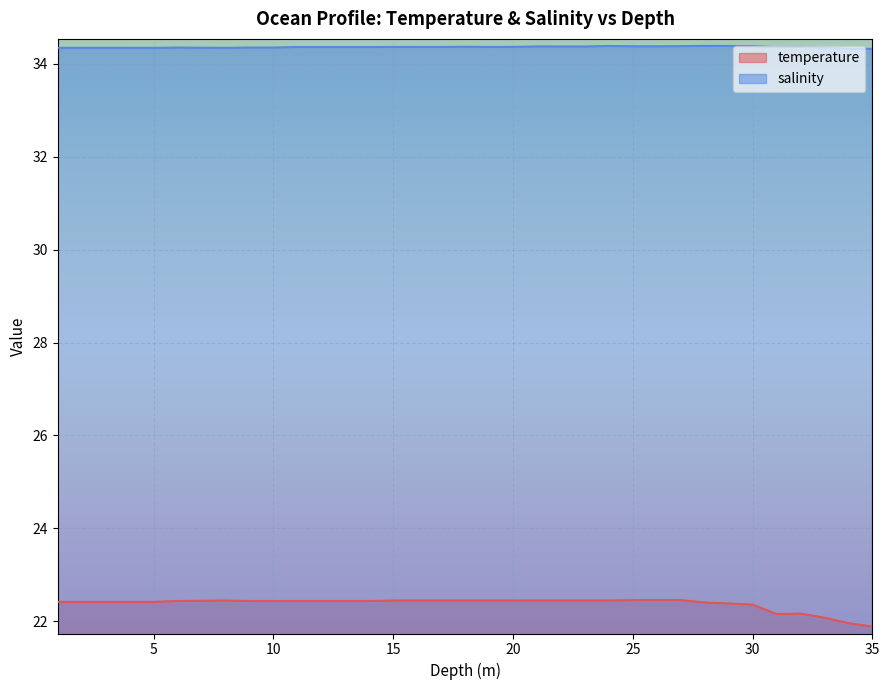

How many lines are shown in the chart?

2